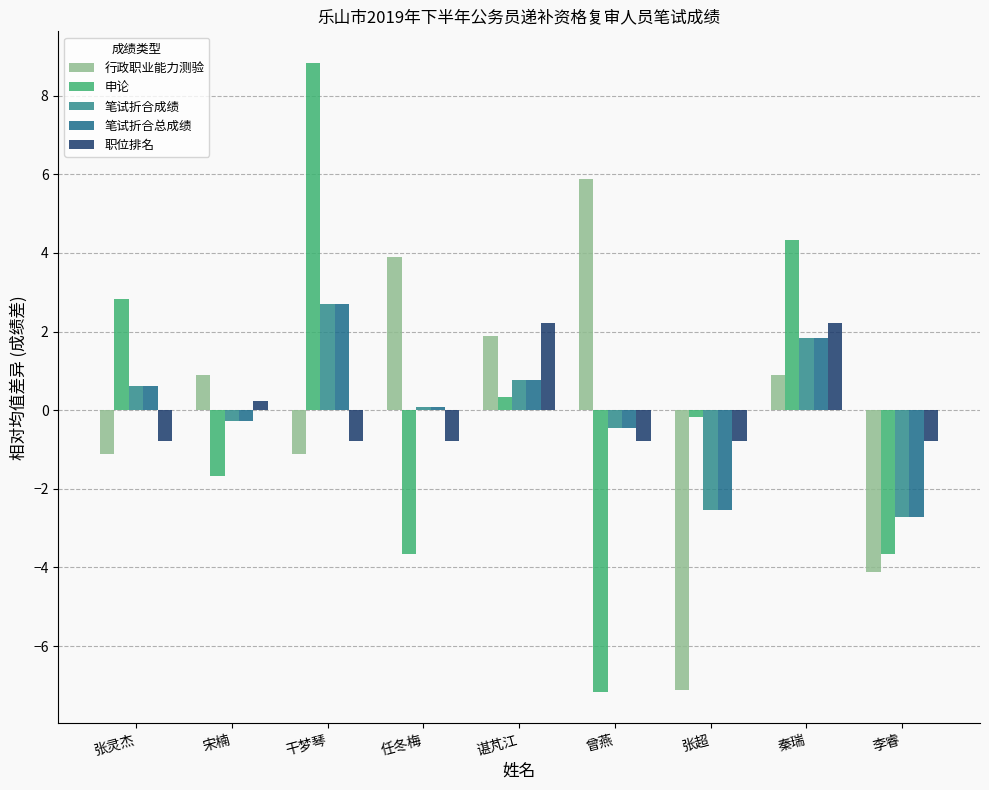

Which series changed the most between 张灵杰 and 任冬梅?

申论